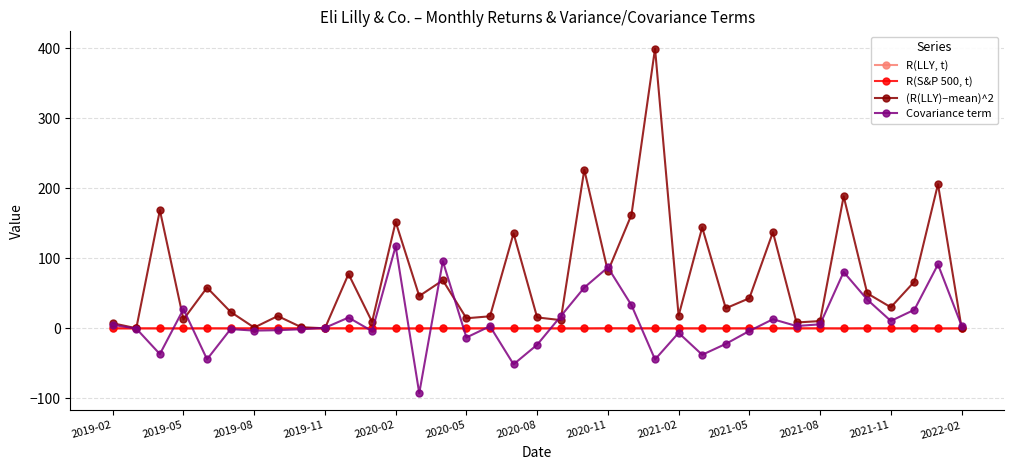

List the series in order of their peak value, highest first.

(R(LLY)–mean)^2, Covariance term, R(LLY, t), R(S&P 500, t)